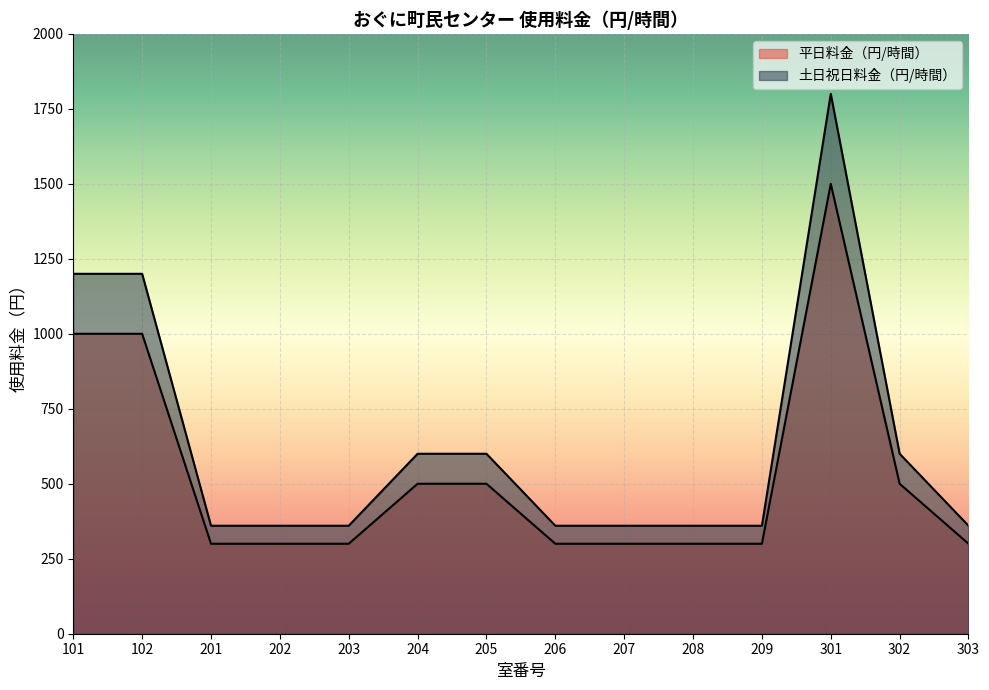

Rank the series at 101 from highest to lowest value.

土日祝日料金（円/時間）, 平日料金（円/時間）